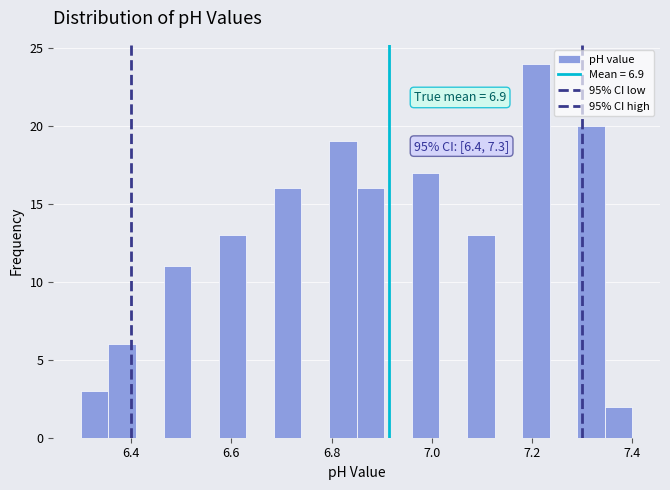

Around what value on the x-axis is the tallest bar? Give the approximate position of its centre, as read against the axis.

7.20